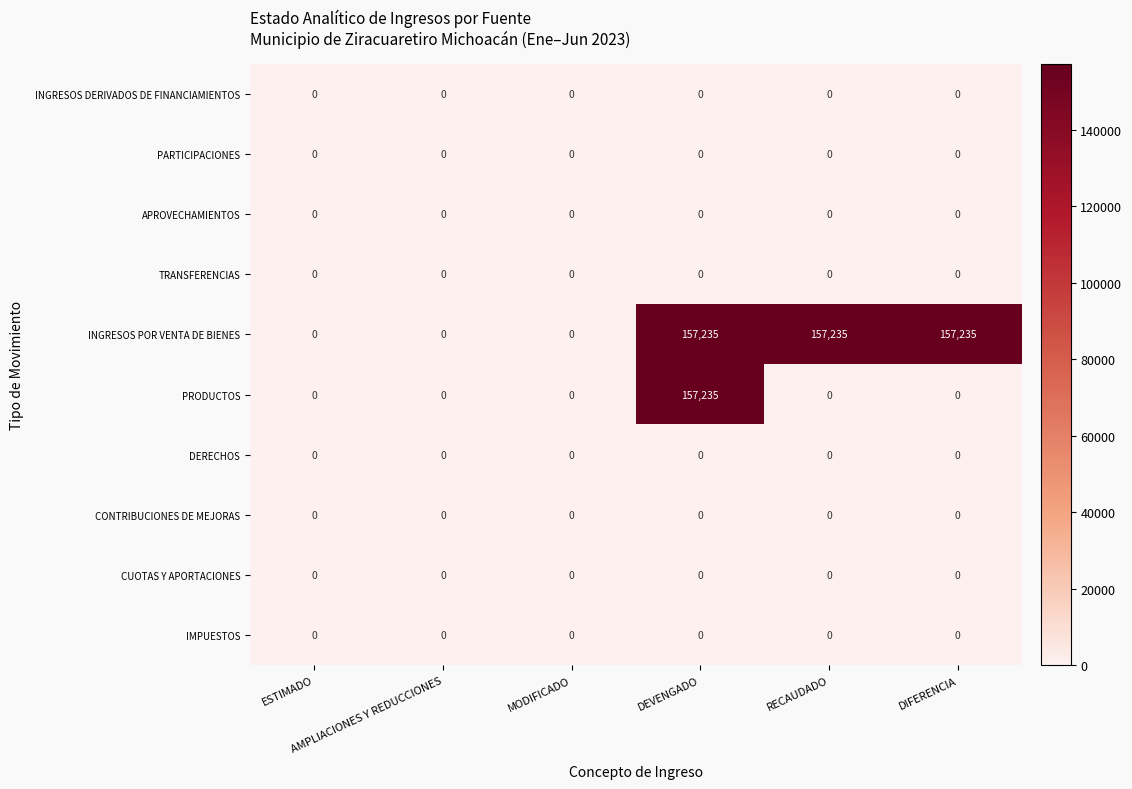

Which series has the largest total across all categories?

INGRESOS POR VENTA DE BIENES